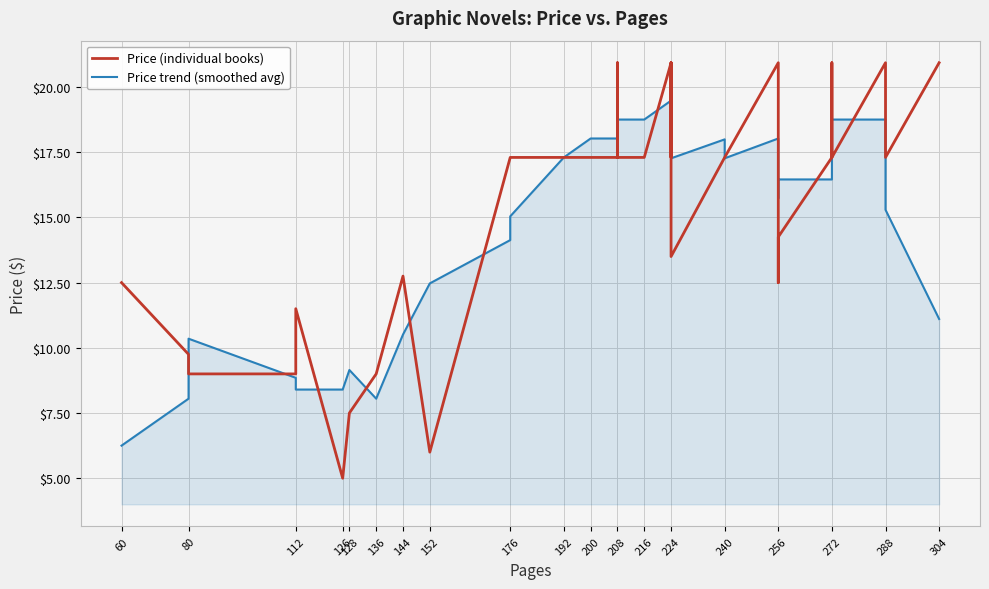

Is the value of Price trend (smoothed avg) at 224 greater than the value of Price (individual books) at 80?

Yes